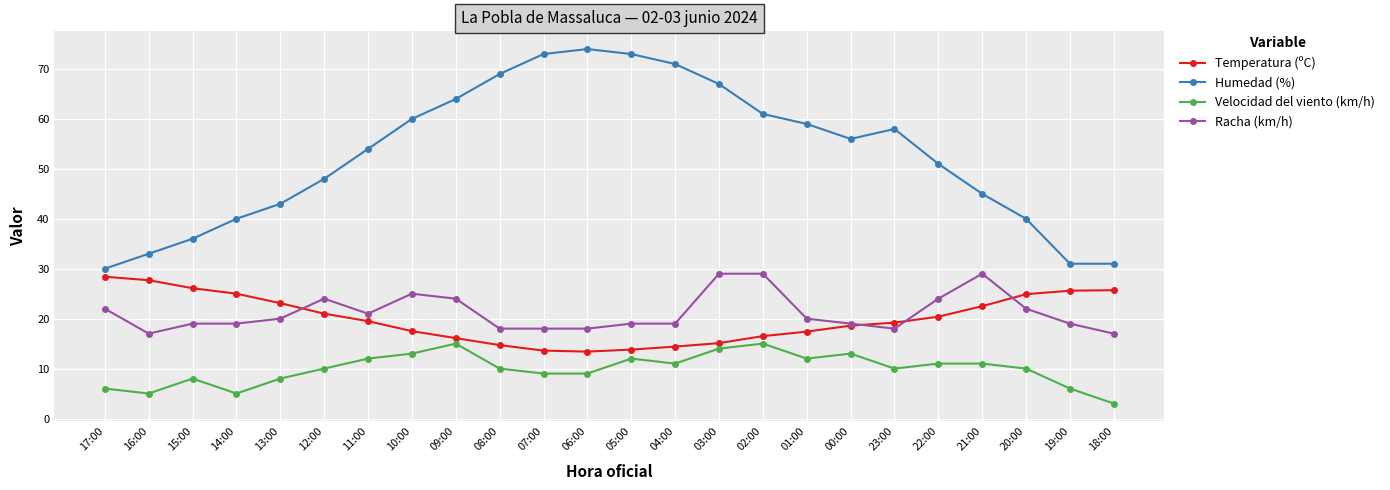

How many distinct data groups are displayed?

4